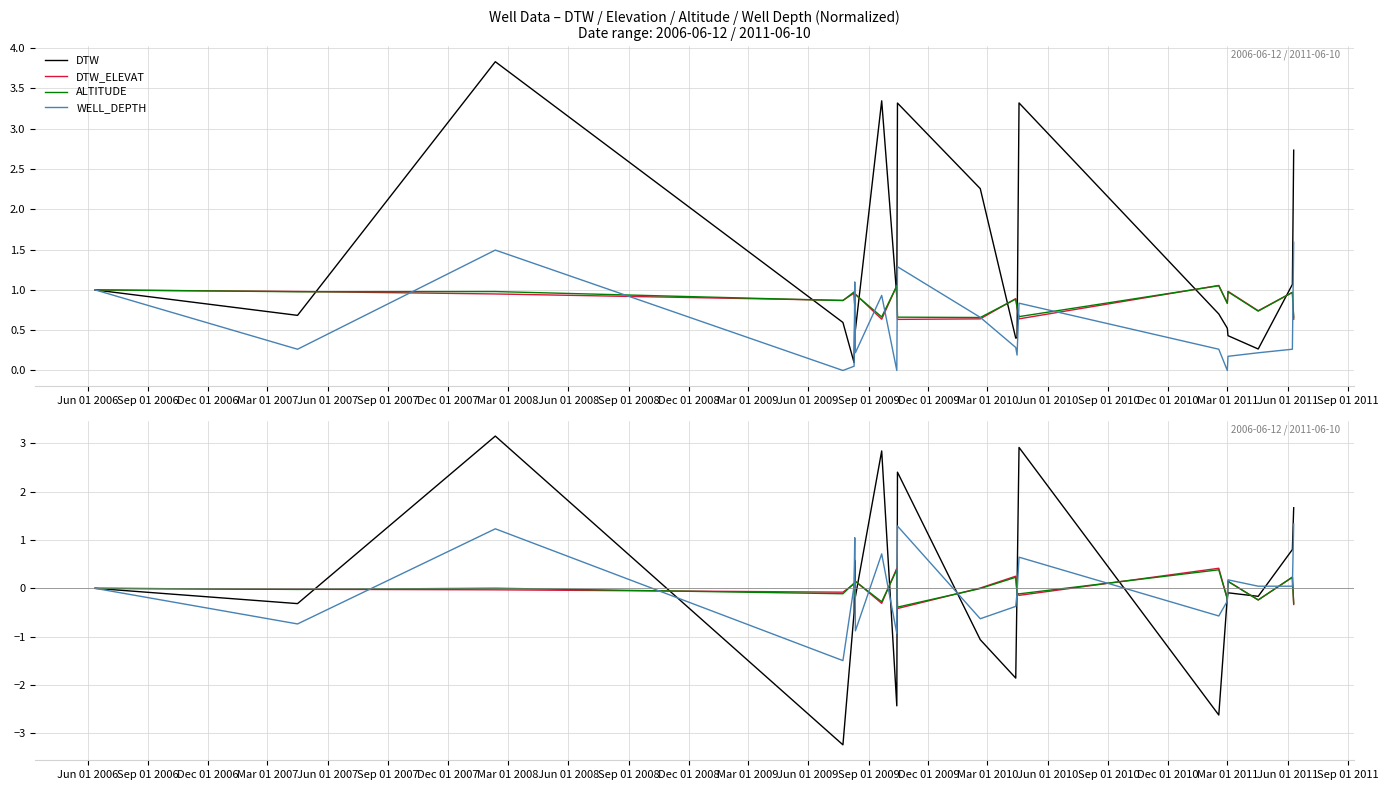

At how many categories does at least one series exceed 0?

16